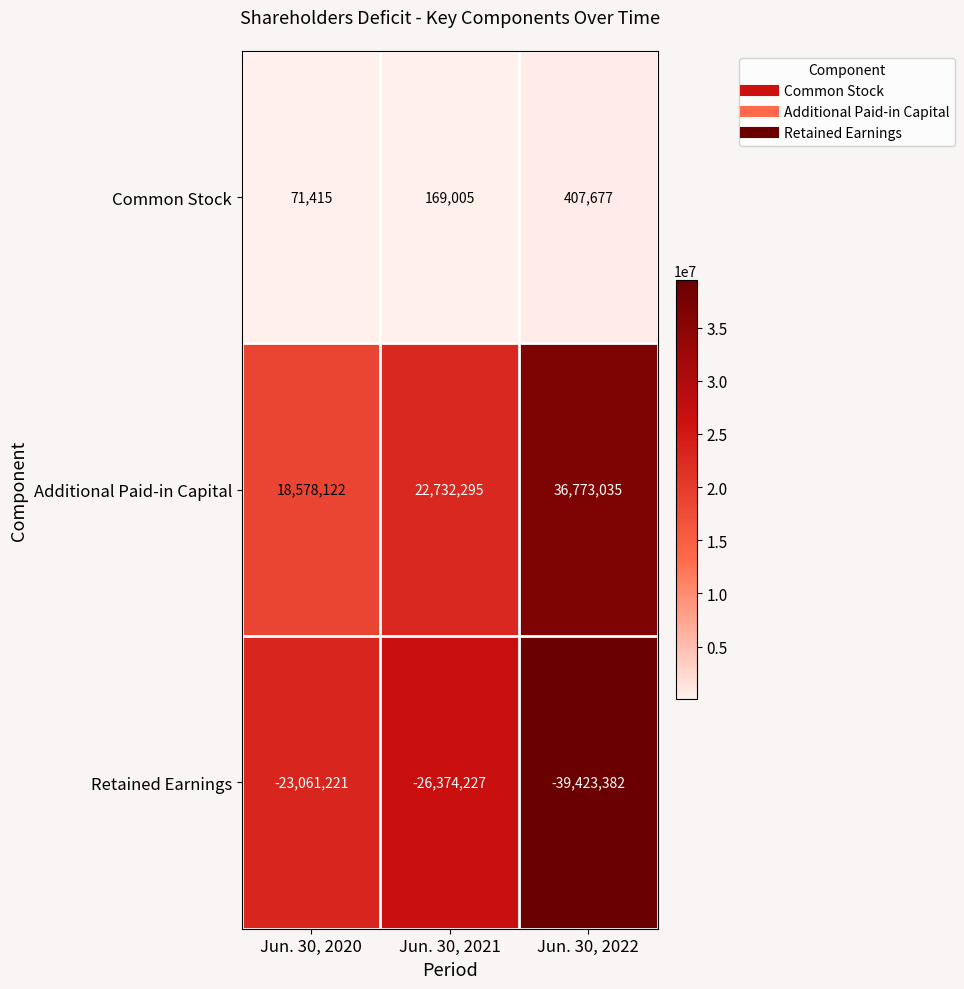

What is the total value across all series at Jun. 30, 2022?

-2242670